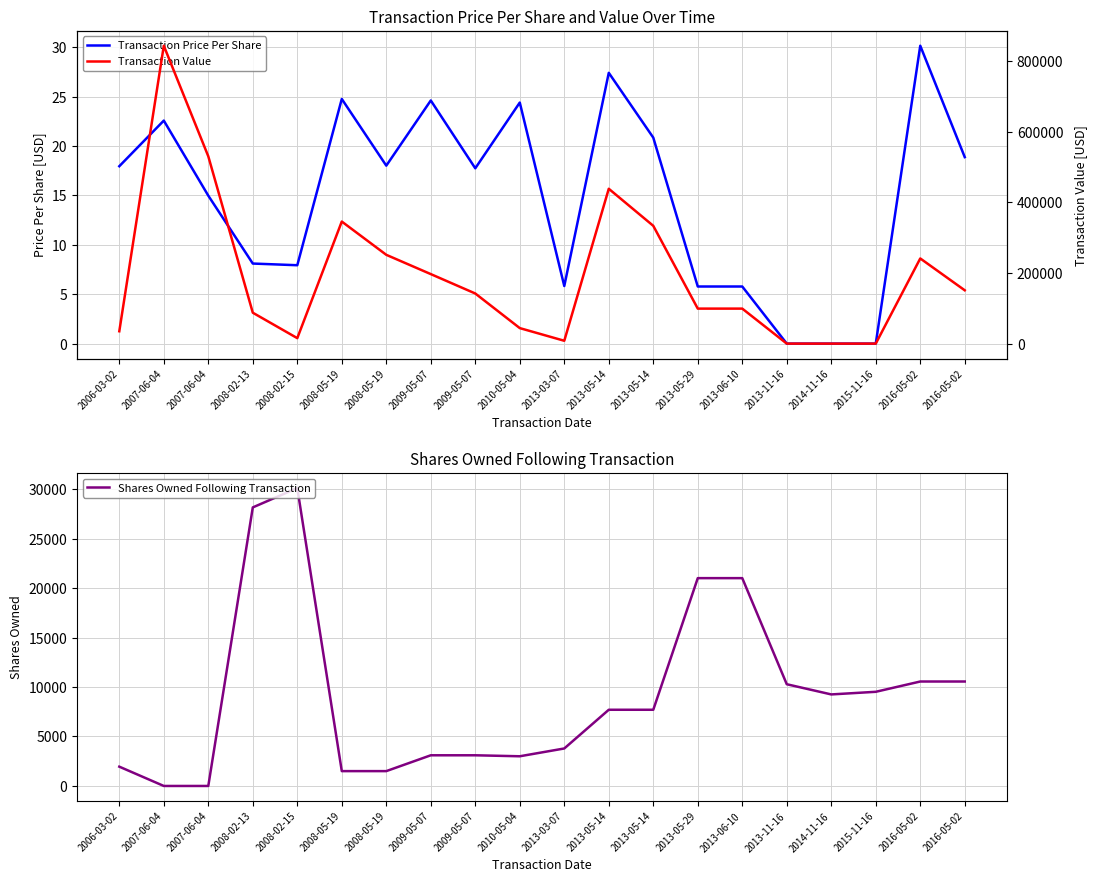

What is the label of the 6th point from the left?

2008-05-19